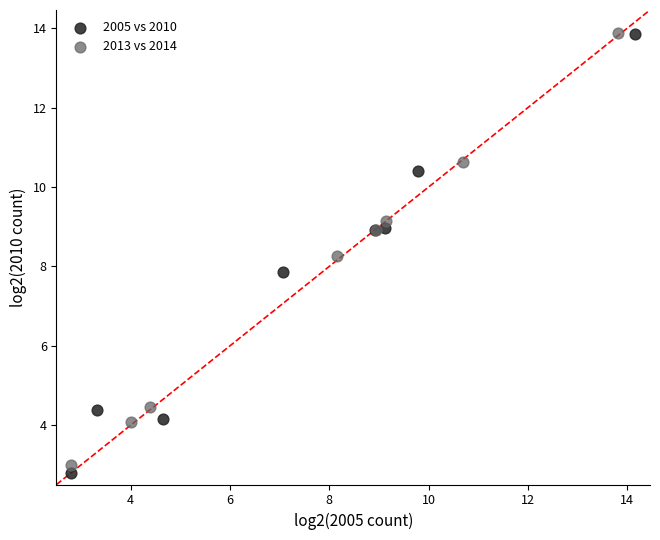

What are all the series names shown in the legend?

2005 vs 2010, 2013 vs 2014